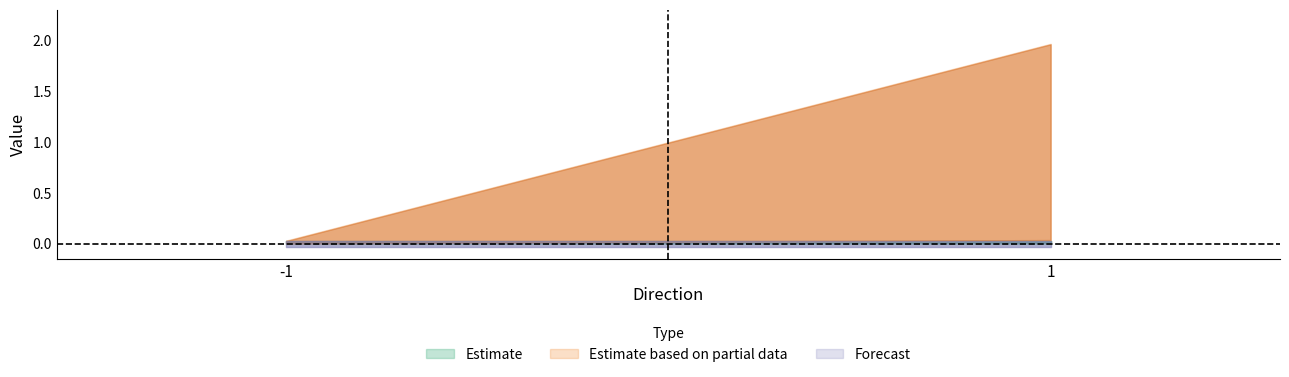

At -1, list the series in order from largest to smallest.

Estimate, Estimate based on partial data, Forecast